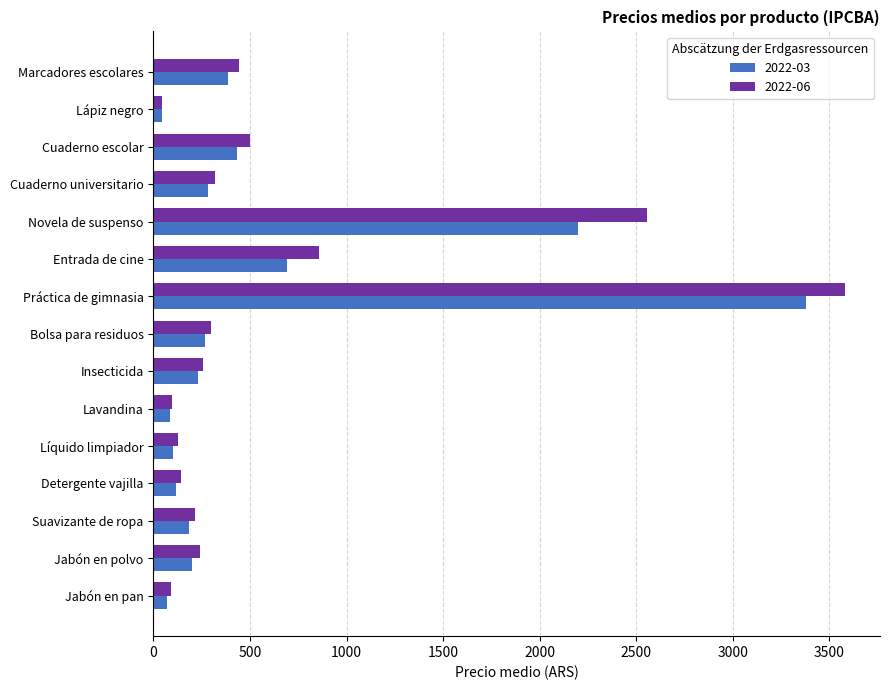

Which label corresponds to the largest value in the chart?

Práctica de gimnasia